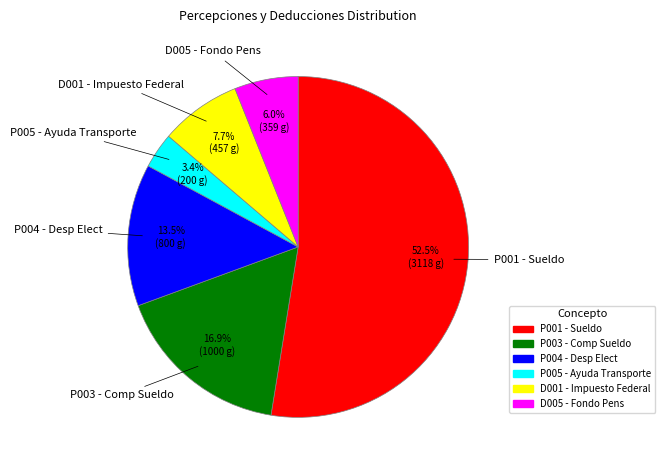

Does any single category account for the majority?

Yes